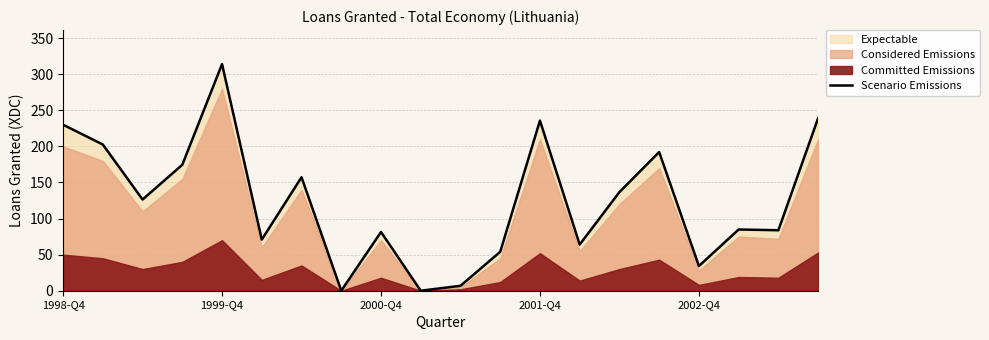

What is the difference between the maximum and second lowest values?

314.0